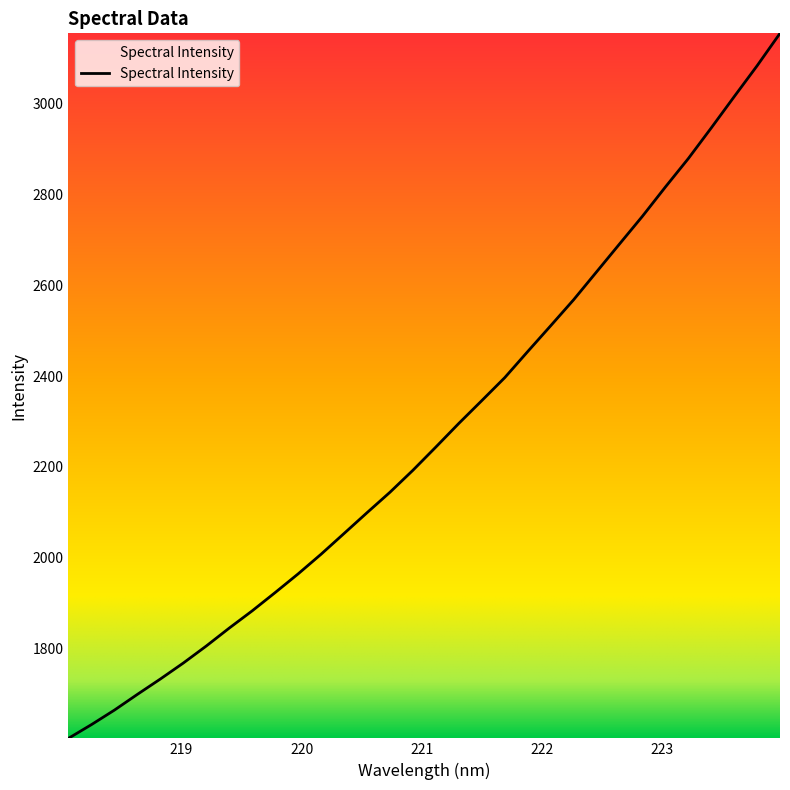

What is the greatest value displayed?

3155.6